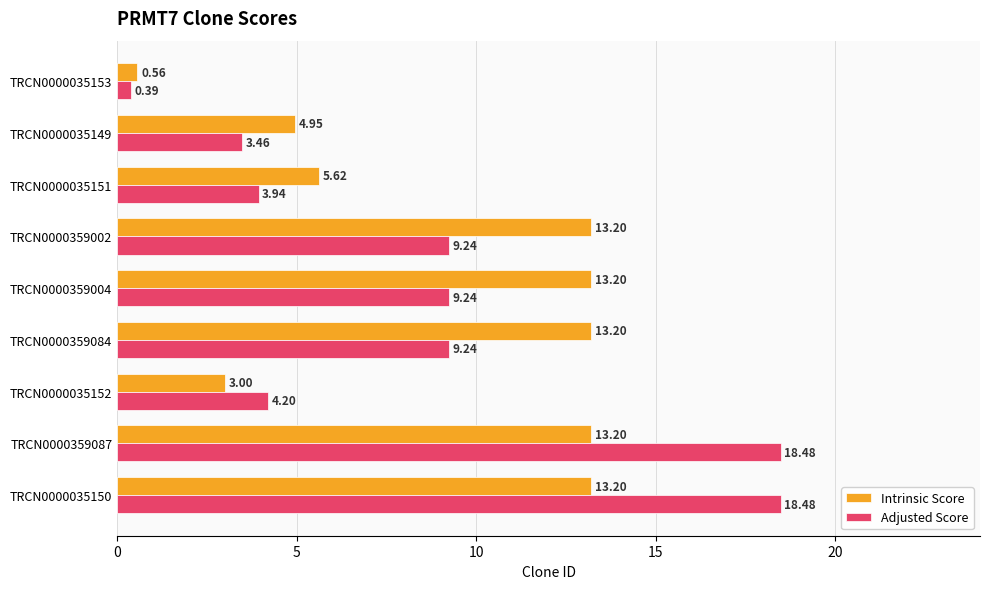

What is the sum of the Intrinsic Score values at TRCN0000035151 and TRCN0000359084?

18.8